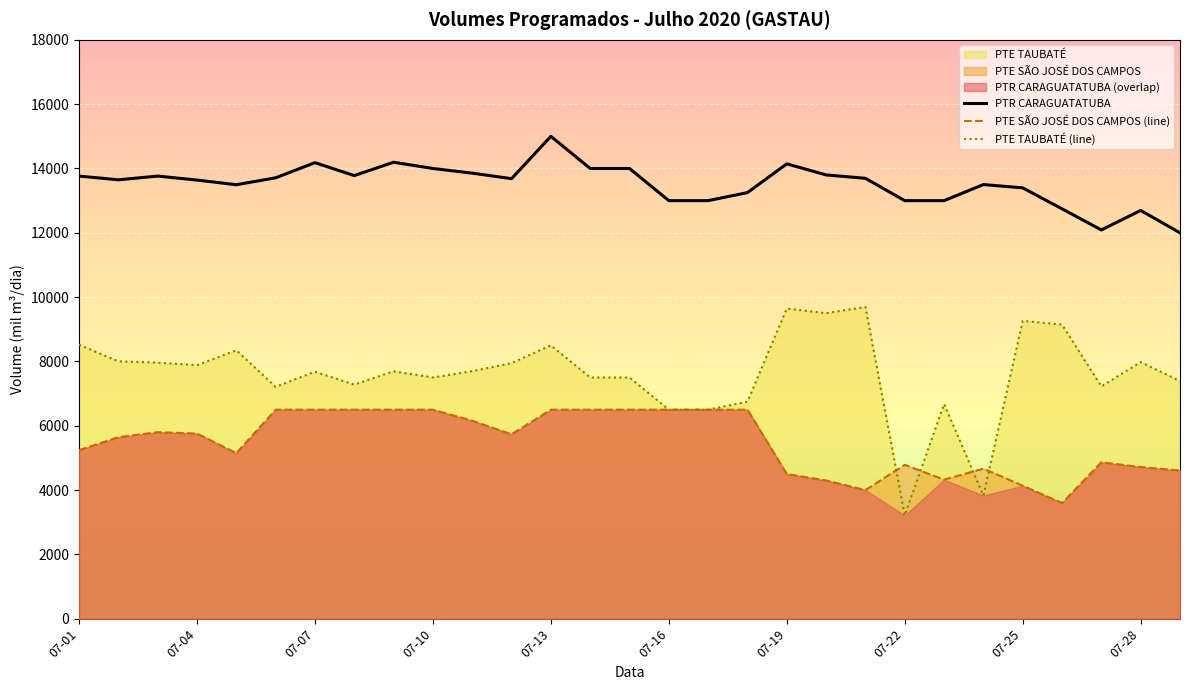

What is the value of the PTR CARAGUATATUBA point at the 21st from the left?

13694.0